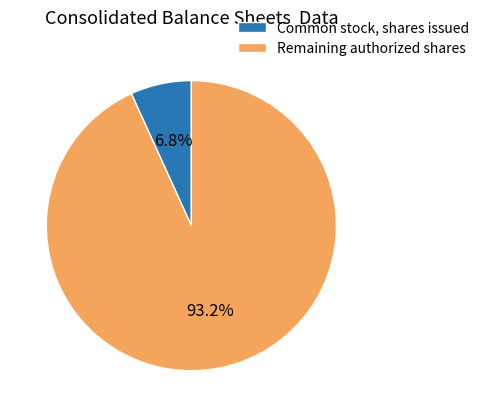

How many segments does this pie chart have?

2